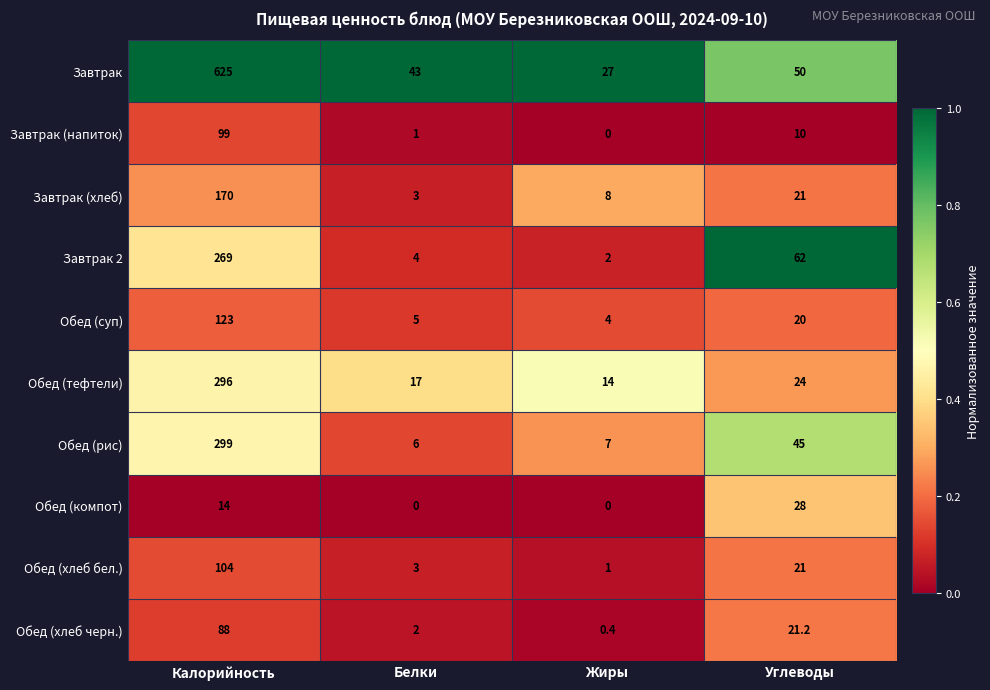

Which series has the widest spread of values?

Завтрак